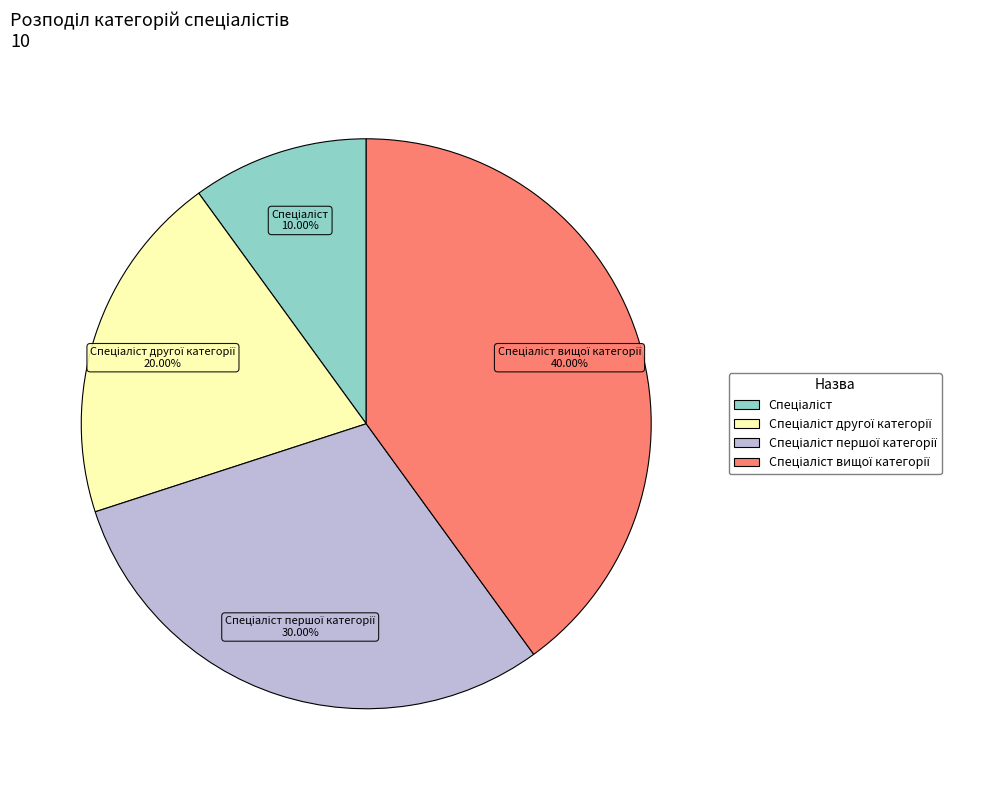

Does any single category account for the majority?

No